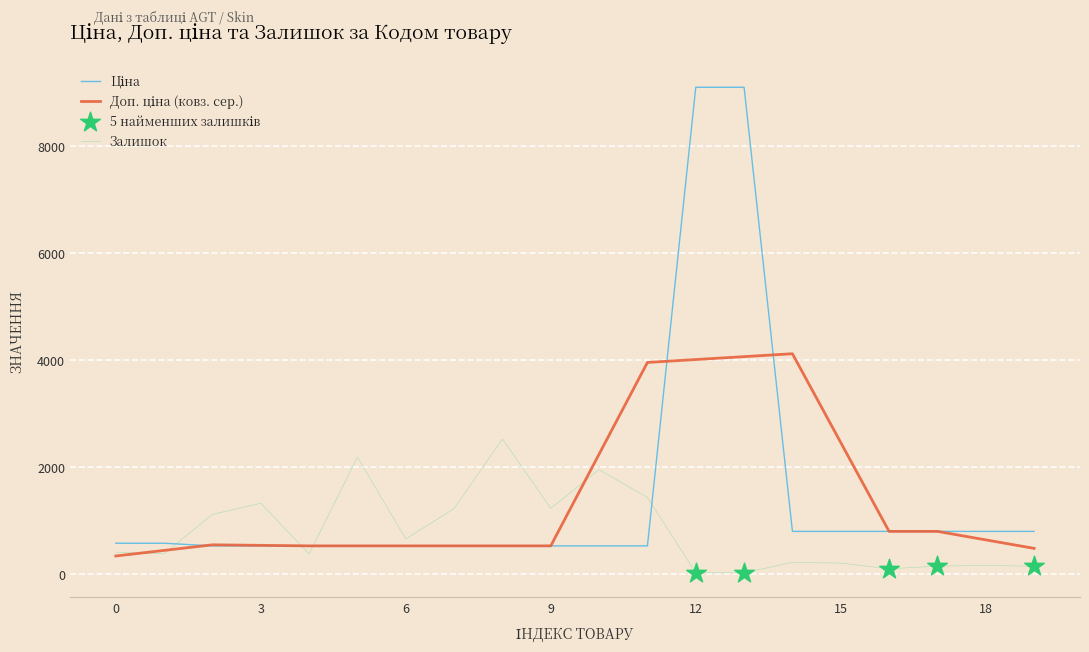

What is the greatest value displayed?

9092.0